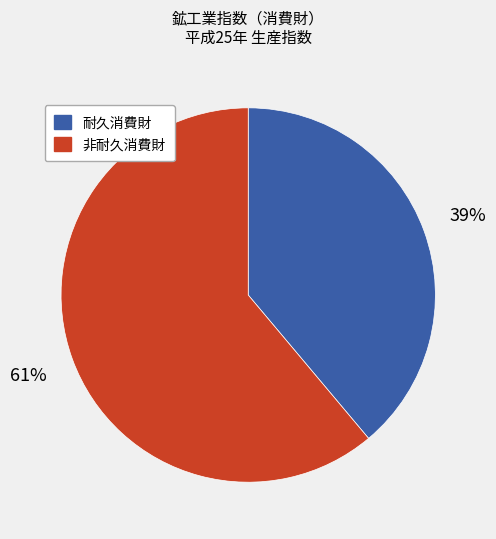

Does any single category account for the majority?

Yes